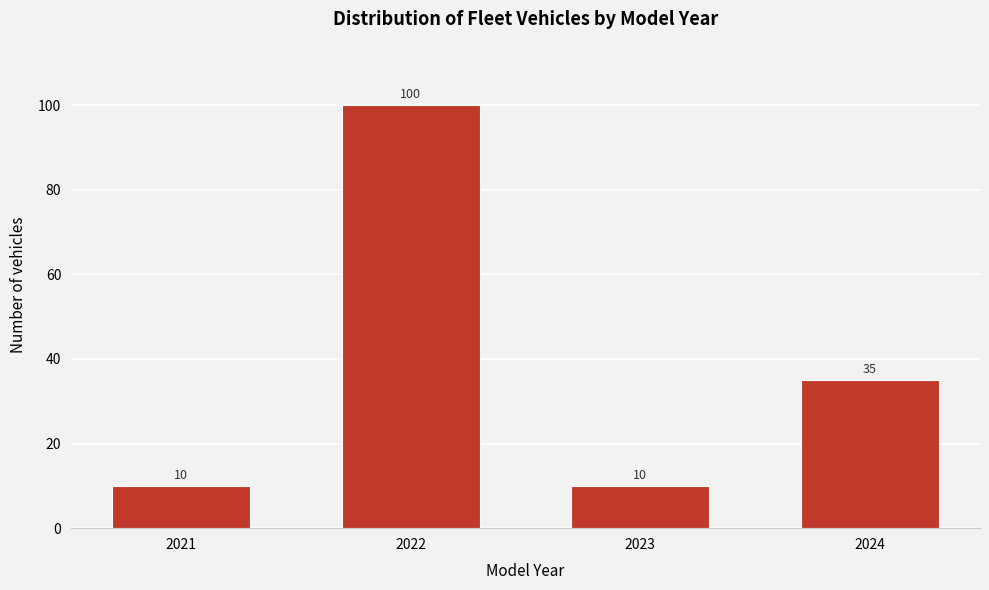

Reading right to left, list all the values displayed in this chart.

35	10	100	10